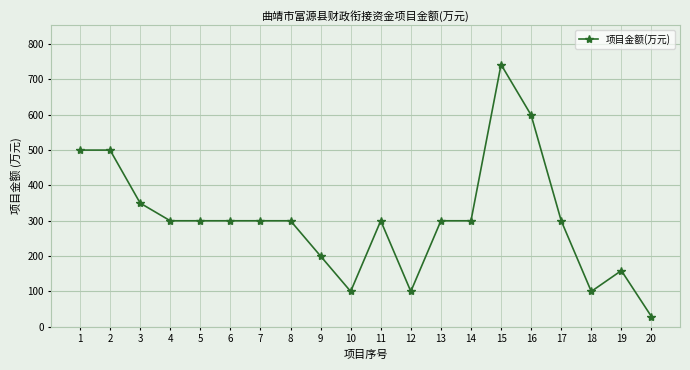

What is the value of the 3rd point from the left?

350.0